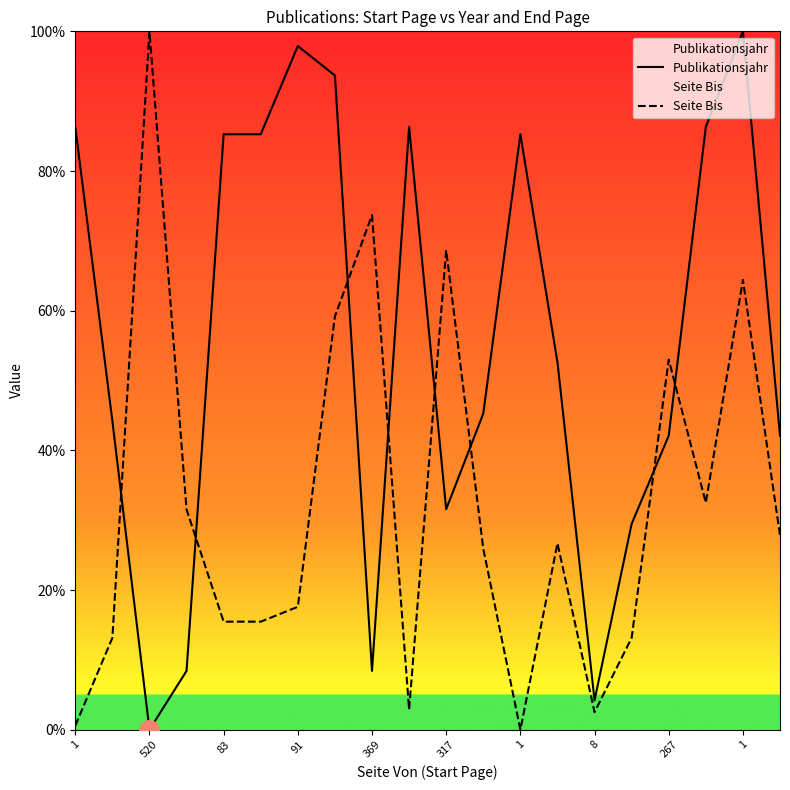

Where is the first local minimum for Publikationsjahr?

520